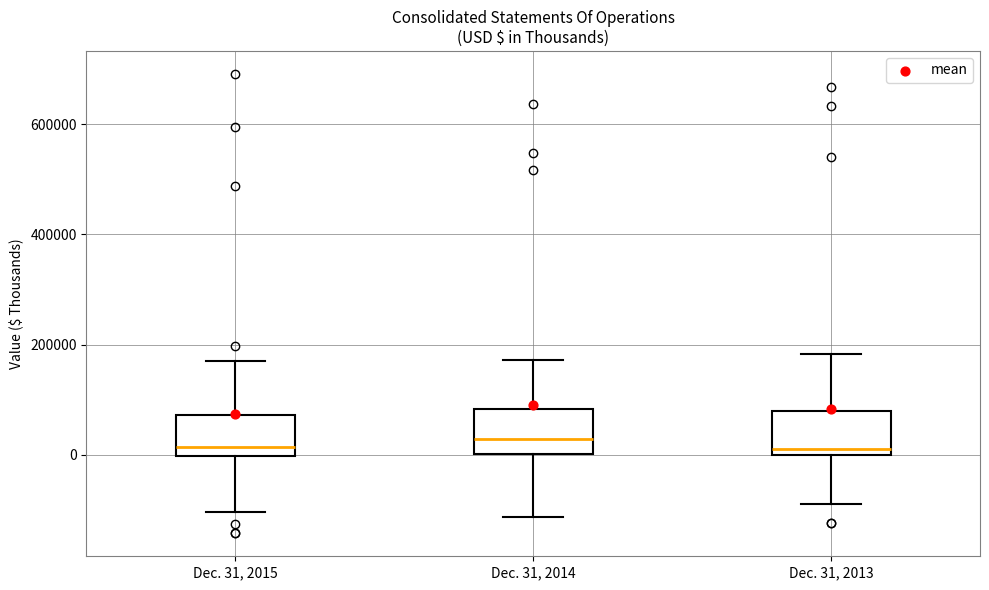

Reading left to right, read every box against the y-axis: the position of its median line, the range the box covers, and the ends of its whiskers. The values are not printed on the chart, so give them approximately, as read against the axis.

Dec. 31, 2015: median 20000, box 0 to 80000, whiskers -100000 to 180000
Dec. 31, 2014: median 20000, box 0 to 80000, whiskers -120000 to 180000
Dec. 31, 2013: median 20000, box 0 to 80000, whiskers -80000 to 180000